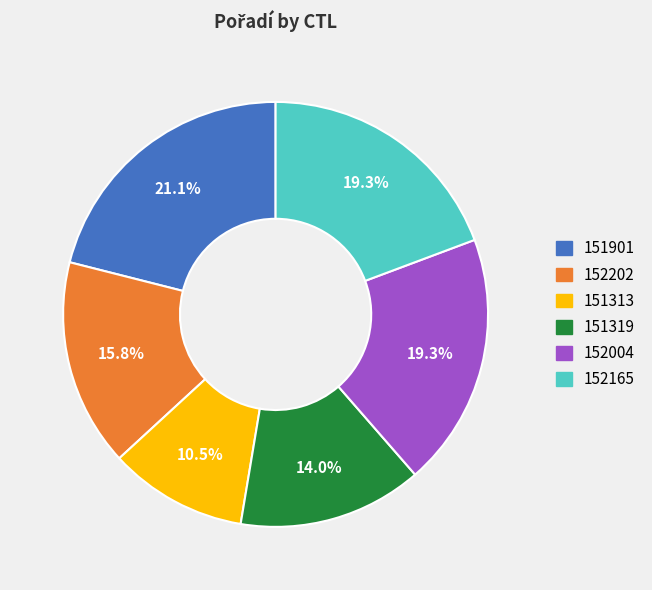

Which category has the biggest portion of the pie?

151901